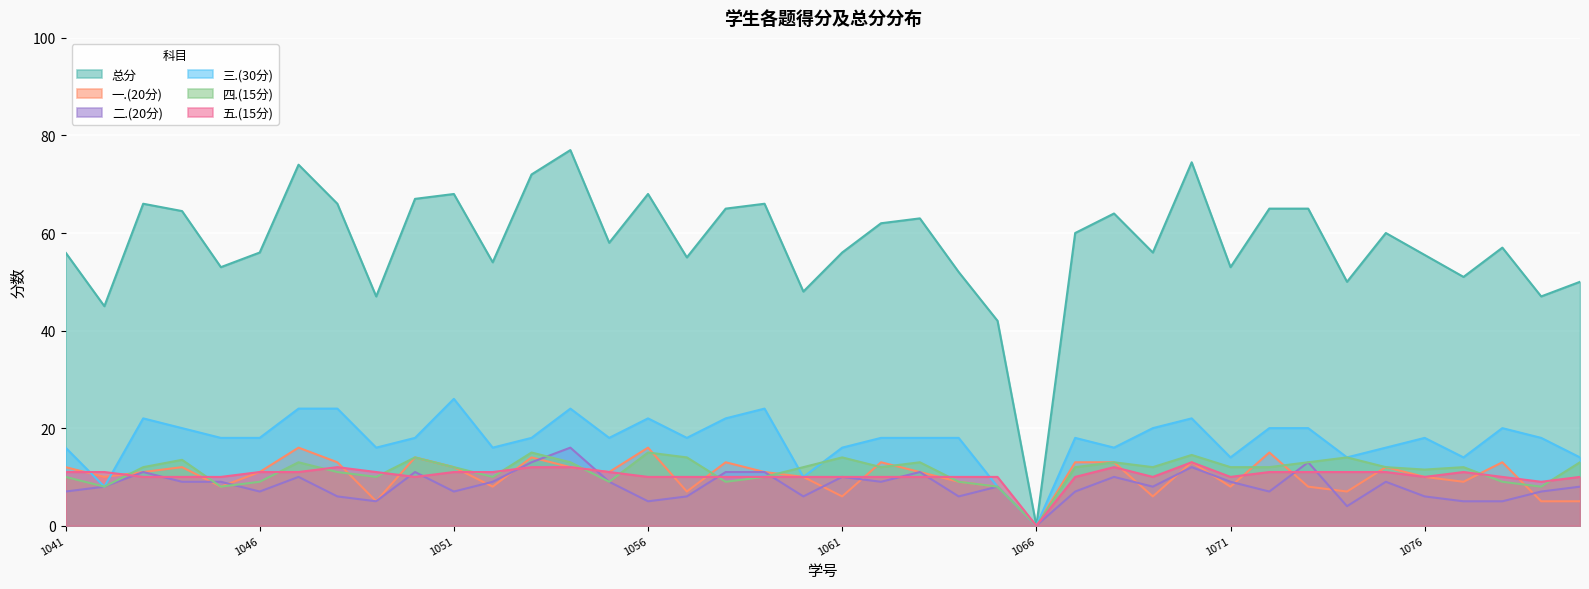

What is the maximum value for 三.(30分)?

26.0